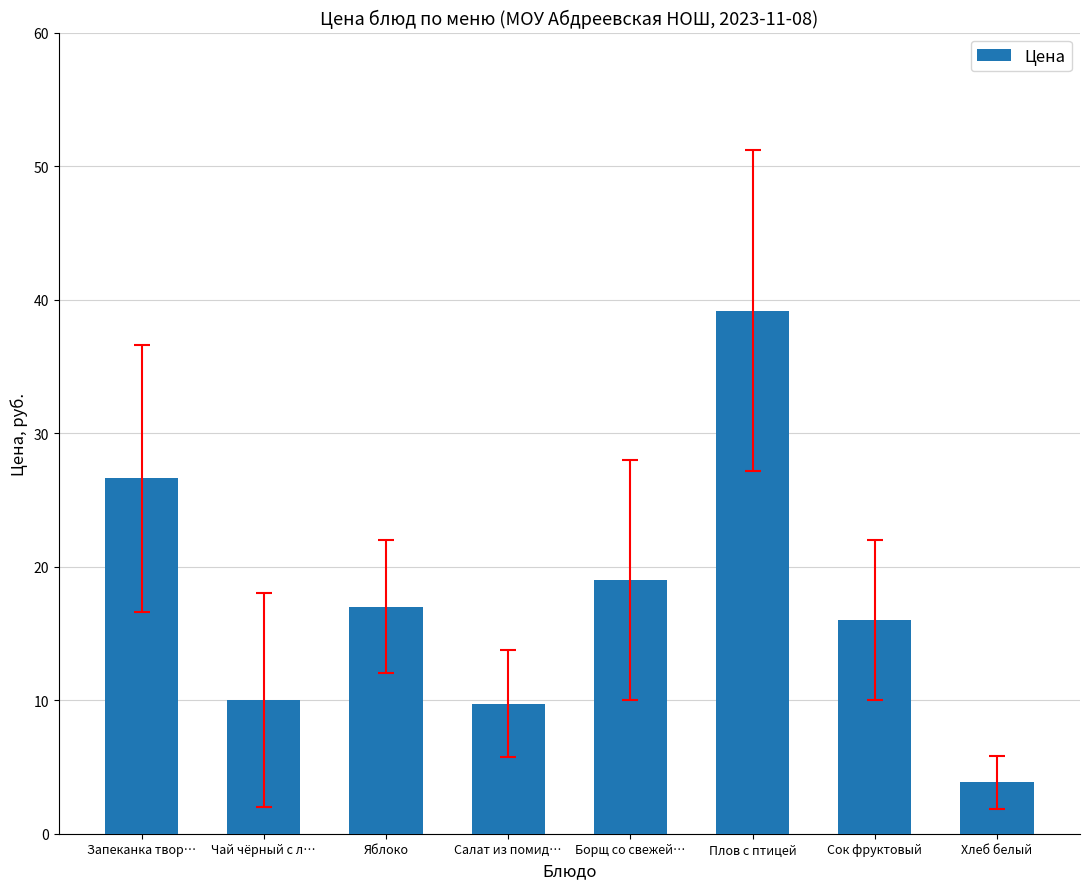

Count the number of data series in this chart.

1